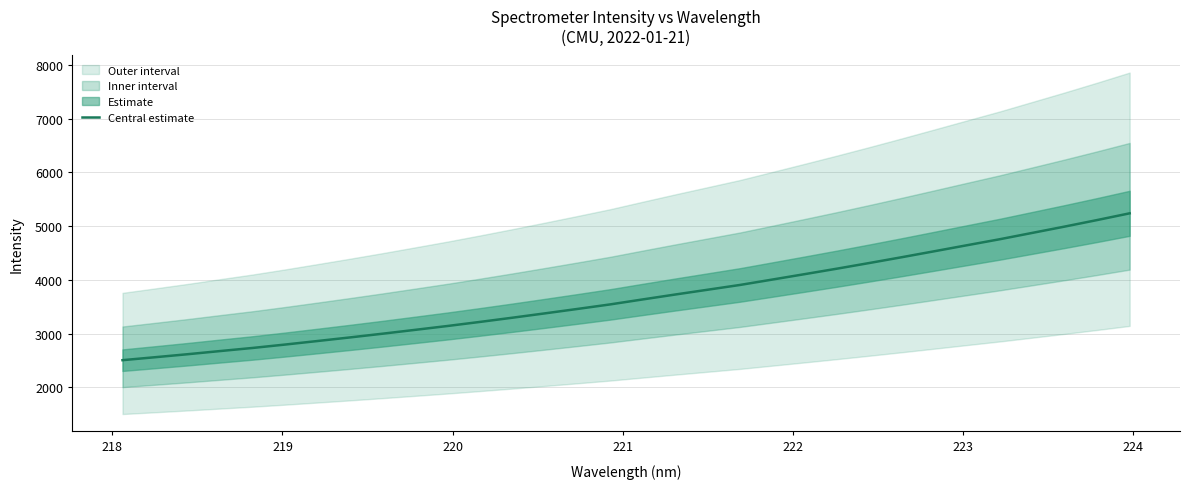

What is the lowest value of the Central estimate series?

2505.5